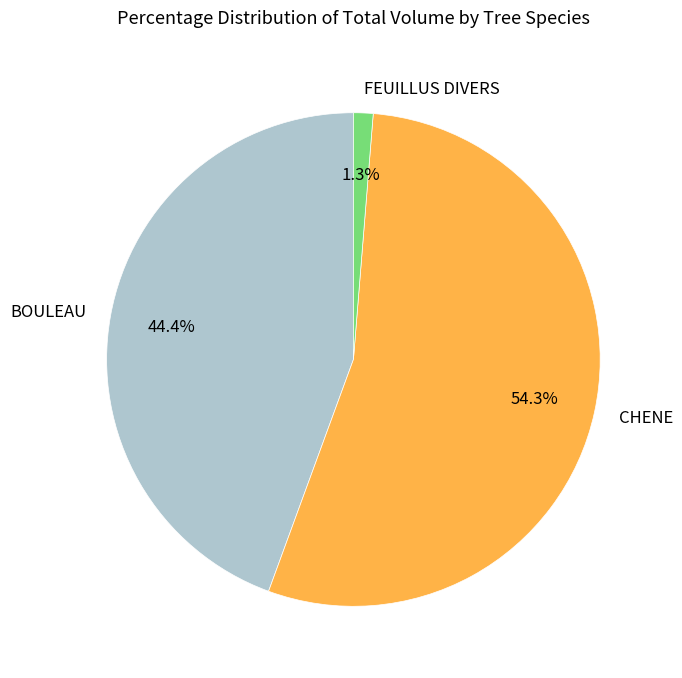

What is the largest slice in the pie chart?

CHENE